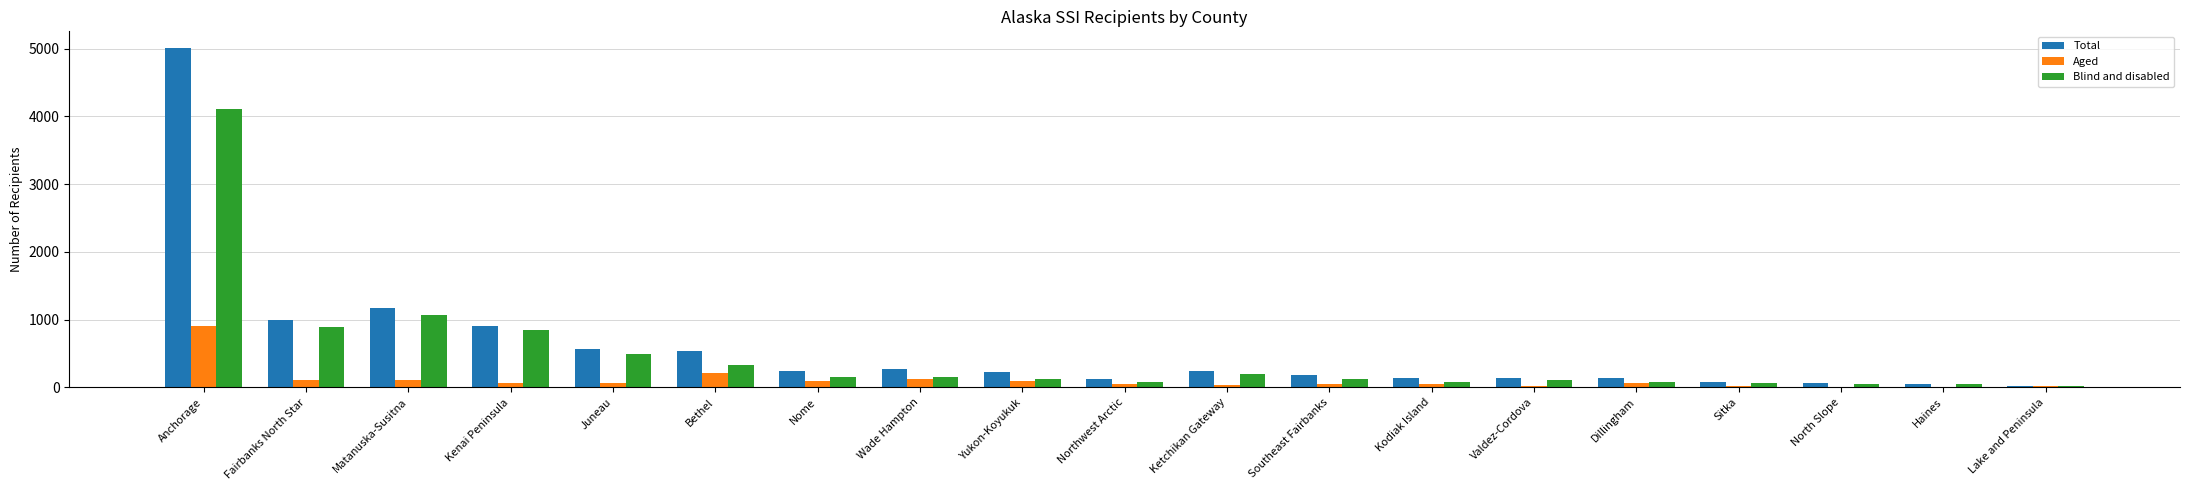

The Blind and disabled series shows 5956 at Anchorage. True or false?

False